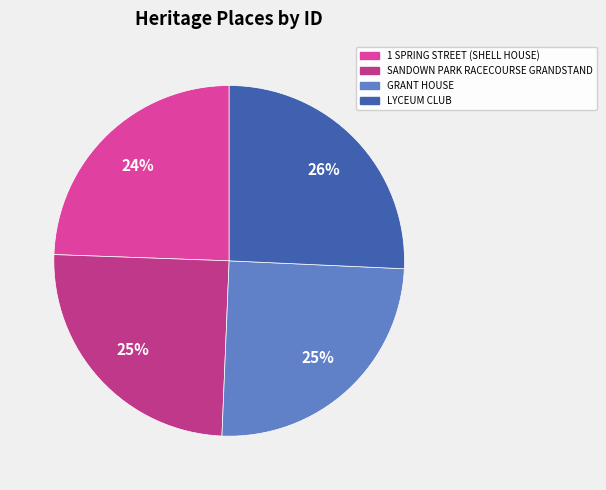

To the nearest percent, what is the combined percentage of LYCEUM CLUB and 1 SPRING STREET (SHELL HOUSE)?

50%